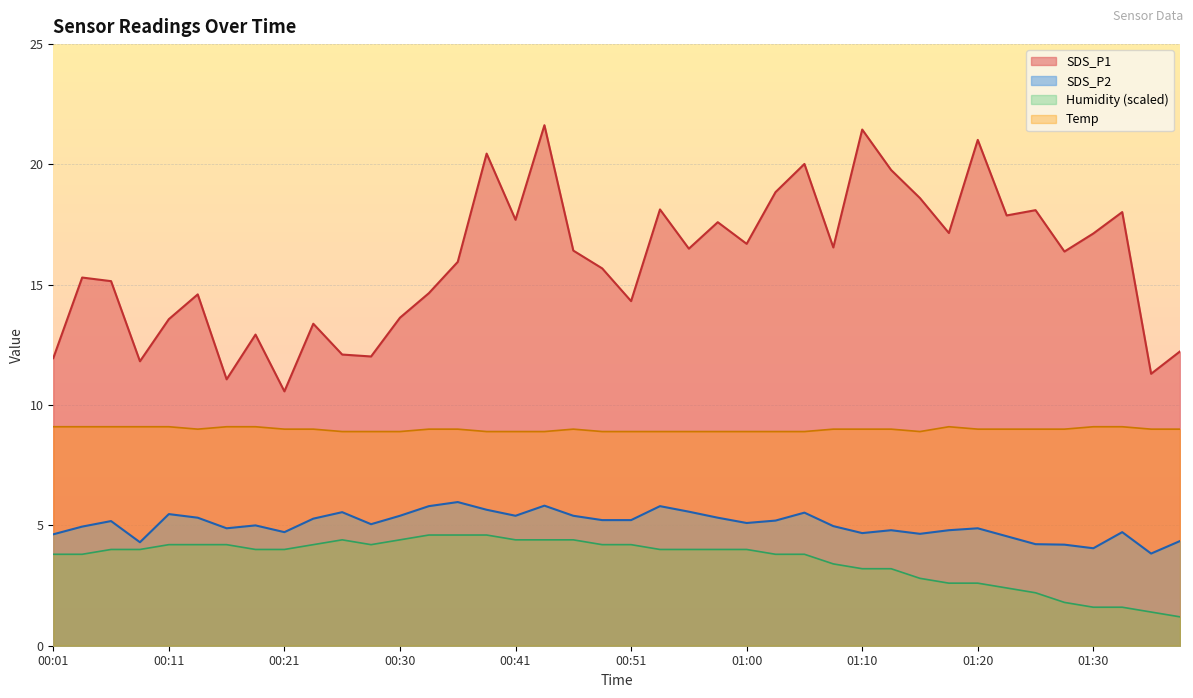

True or false: SDS_P2 and SDS_P1 cross at least once.

False